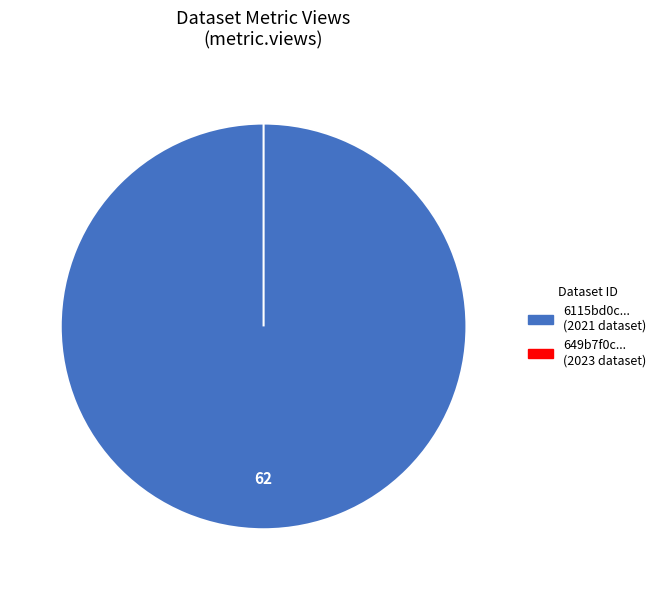

Does 6115bd0c078190069bc0632d account for over 50% of the chart?

Yes